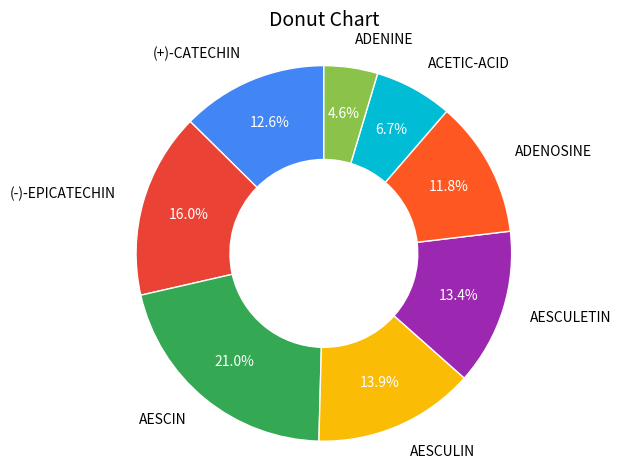

How much of the chart is everything except (-)-EPICATECHIN?

84.0%